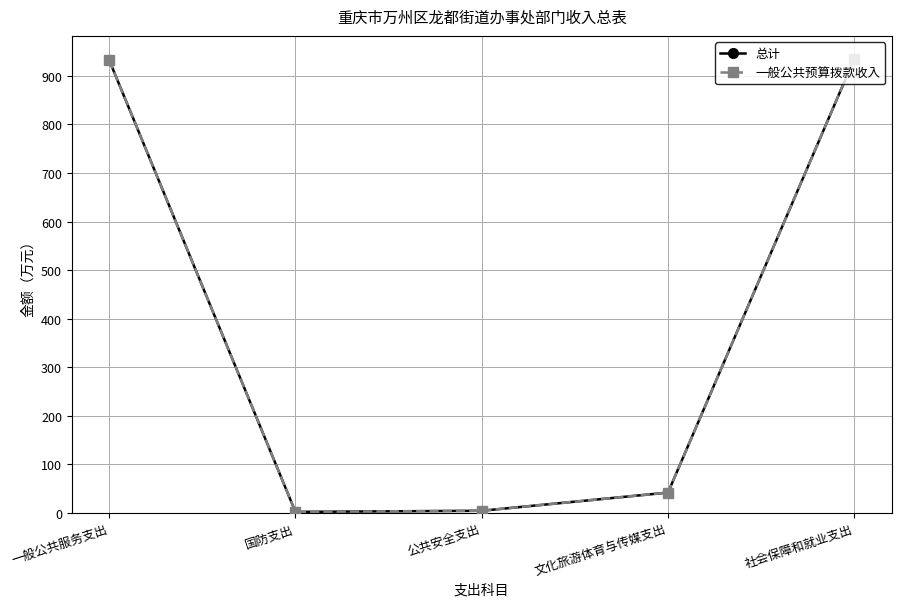

Where does the 一般公共预算拨款收入 series first go above 41?

一般公共服务支出